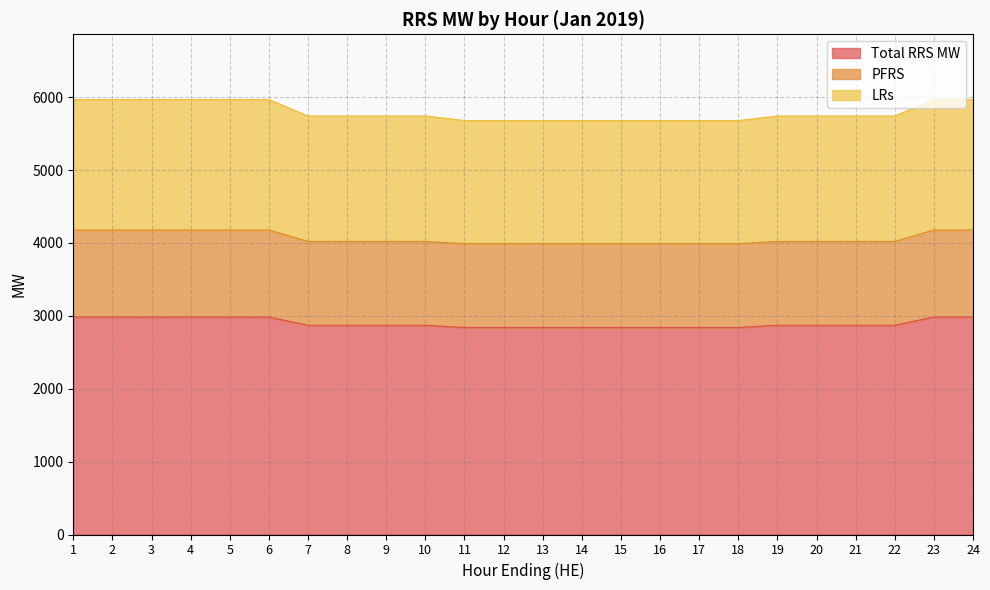

True or false: PFRS and Total RRS MW intersect in this chart.

False